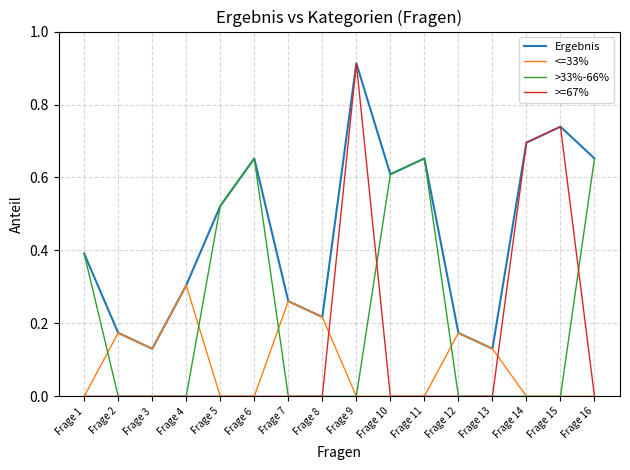

Which series has the widest spread of values?

>=67%